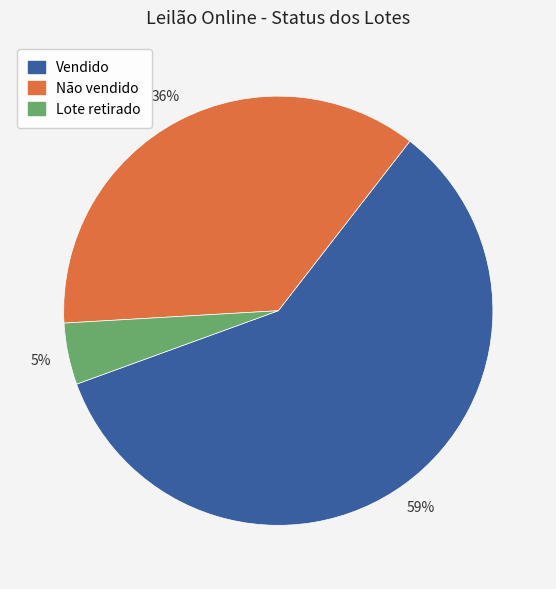

Approximately how many times larger is the value at Não vendido compared to Vendido?

0.6